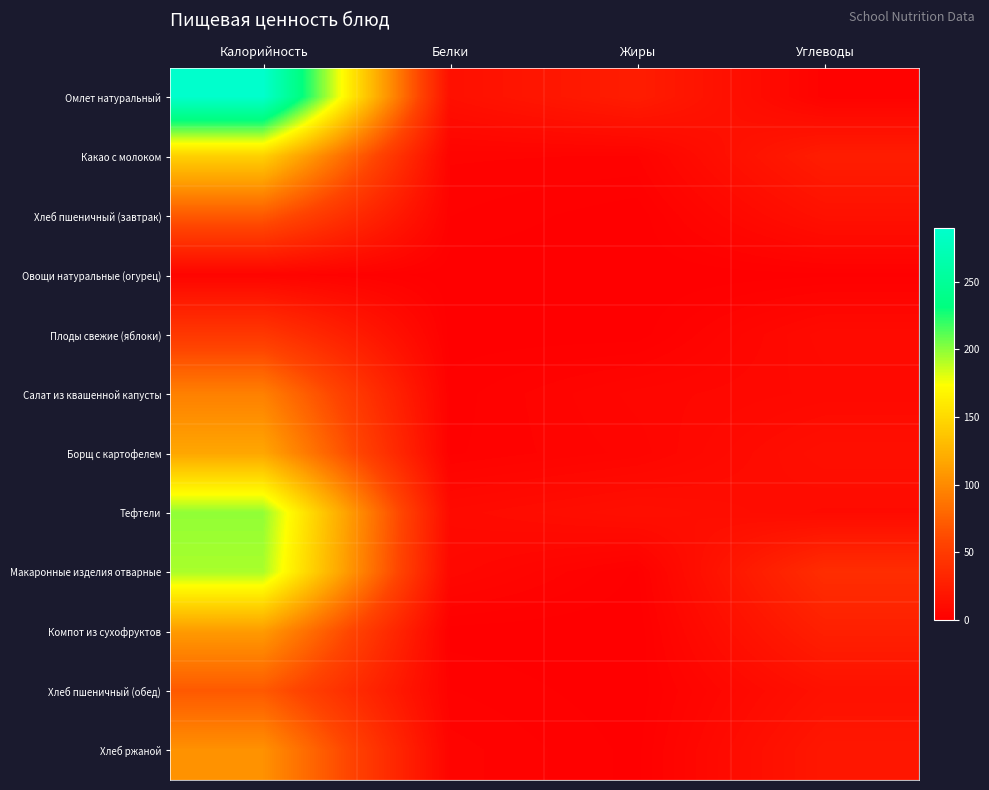

Which label corresponds to the largest value in the chart?

Калорийность